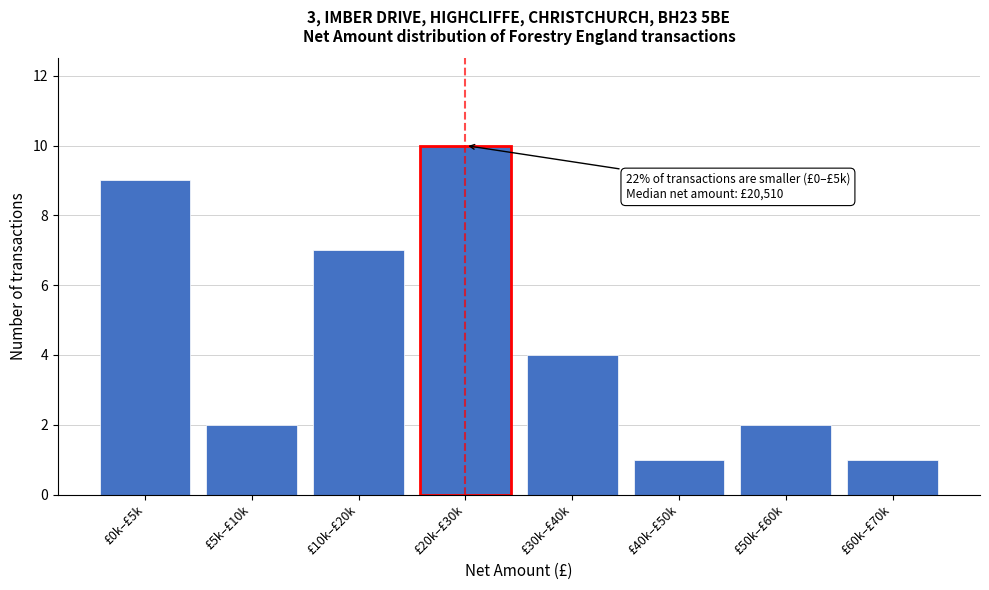

Reading left to right, what are all the values shown in this chart?

£0k–£5k=9	£5k–£10k=2	£10k–£20k=7	£20k–£30k=10	£30k–£40k=4	£40k–£50k=1	£50k–£60k=2	£60k–£70k=1